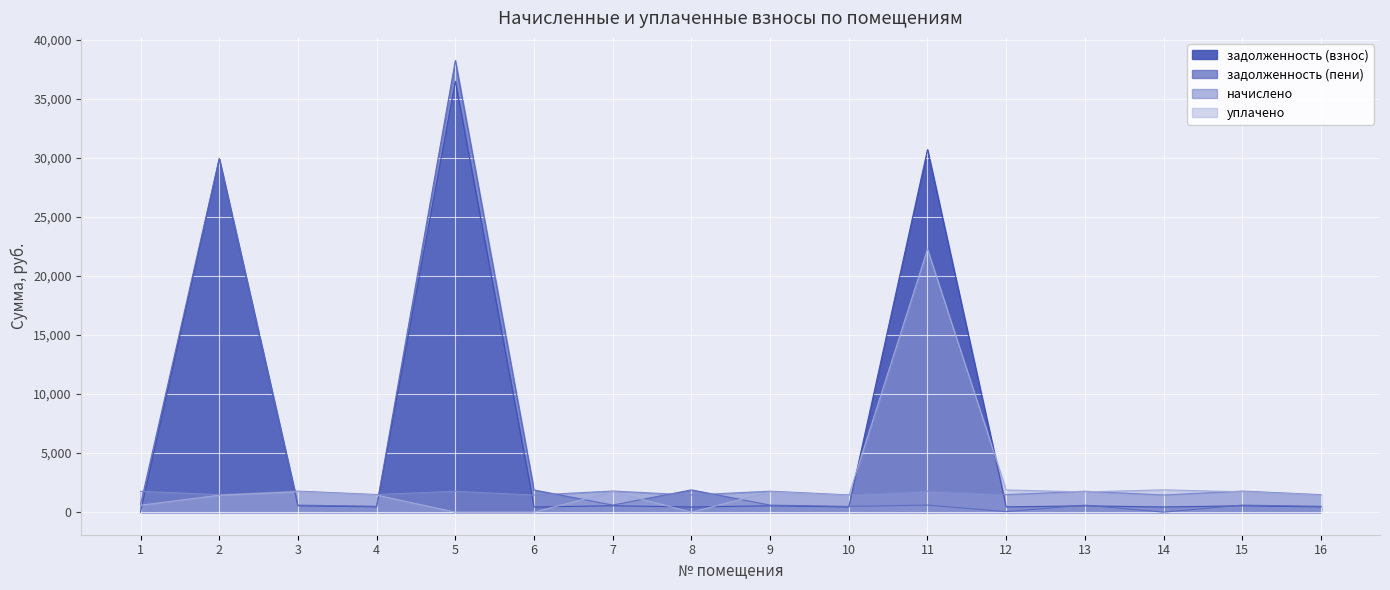

Which series changed the most between 2 and 16?

задолженность (взнос)